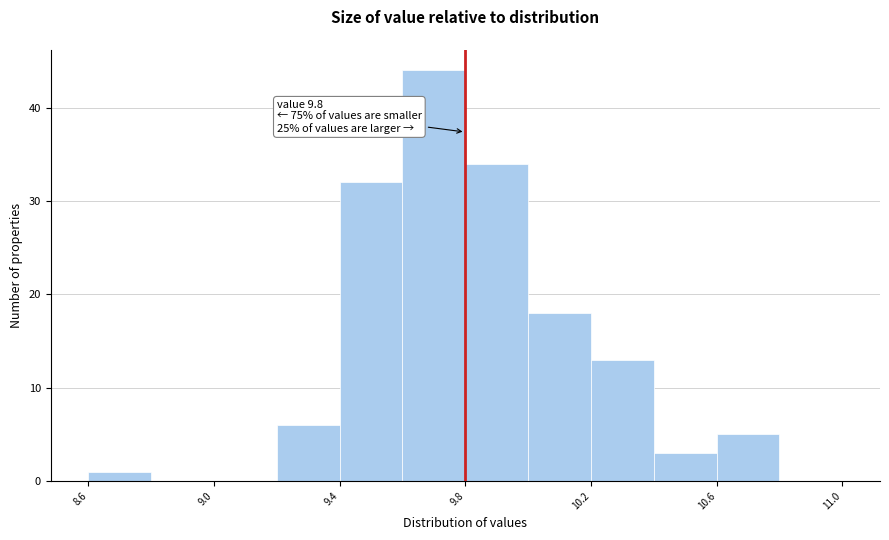

Which range on the x-axis has the tallest bar?

9.6 to 9.8